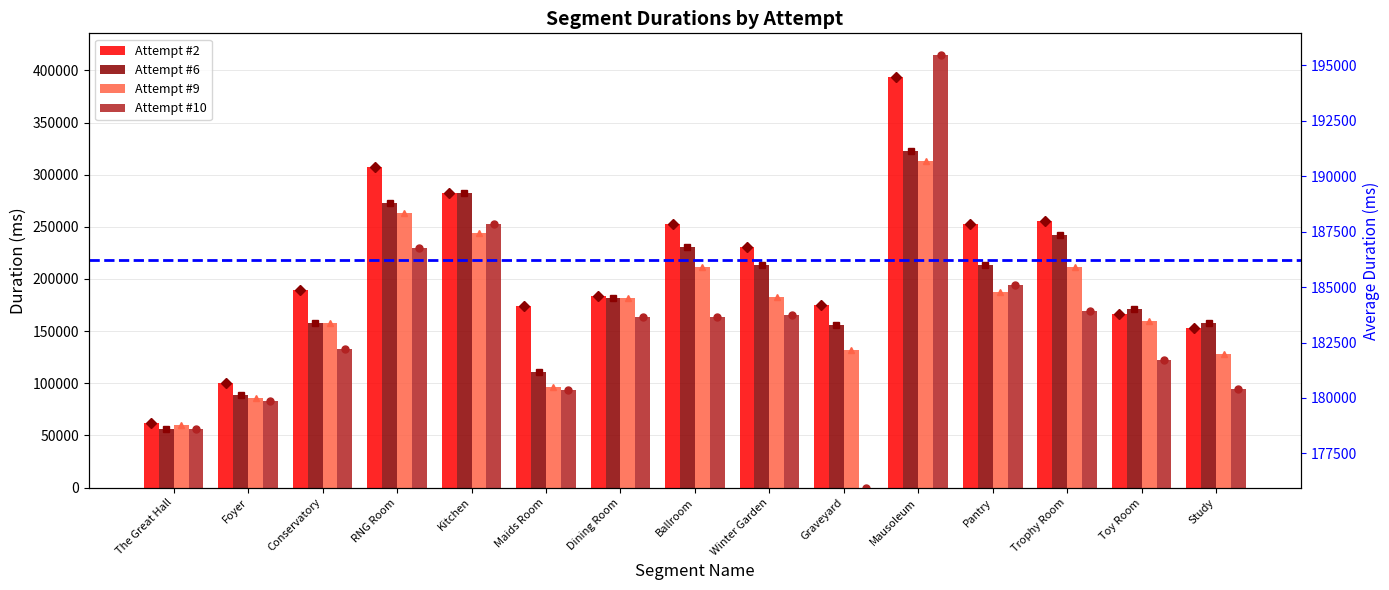

What position from the left is Graveyard?

10